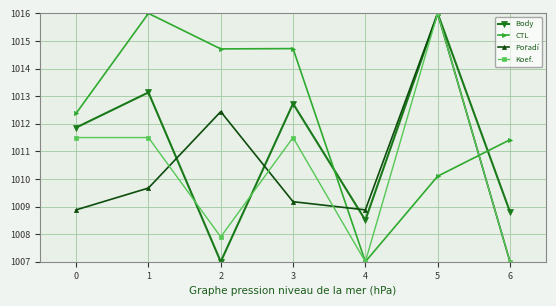

How many values in the Body series exceed 1011?

4